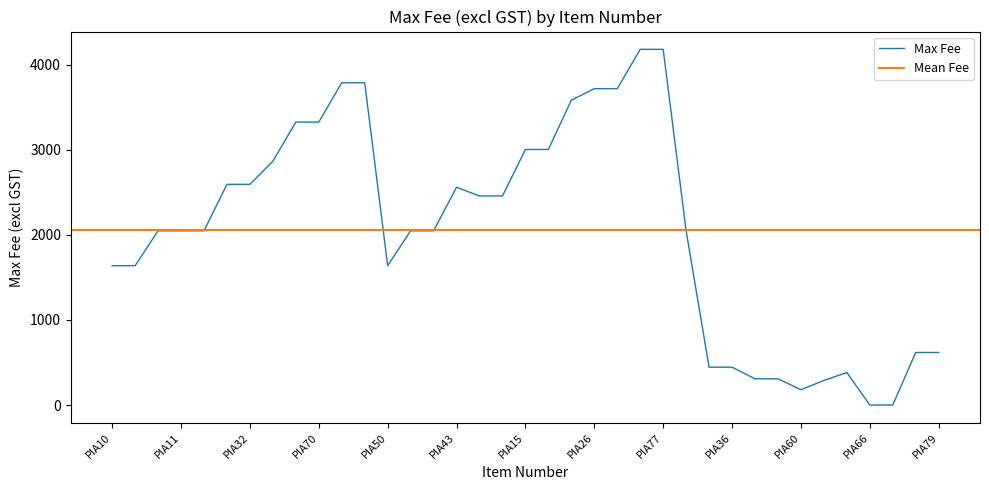

At which category does the data reach its first local valley?

PIA50